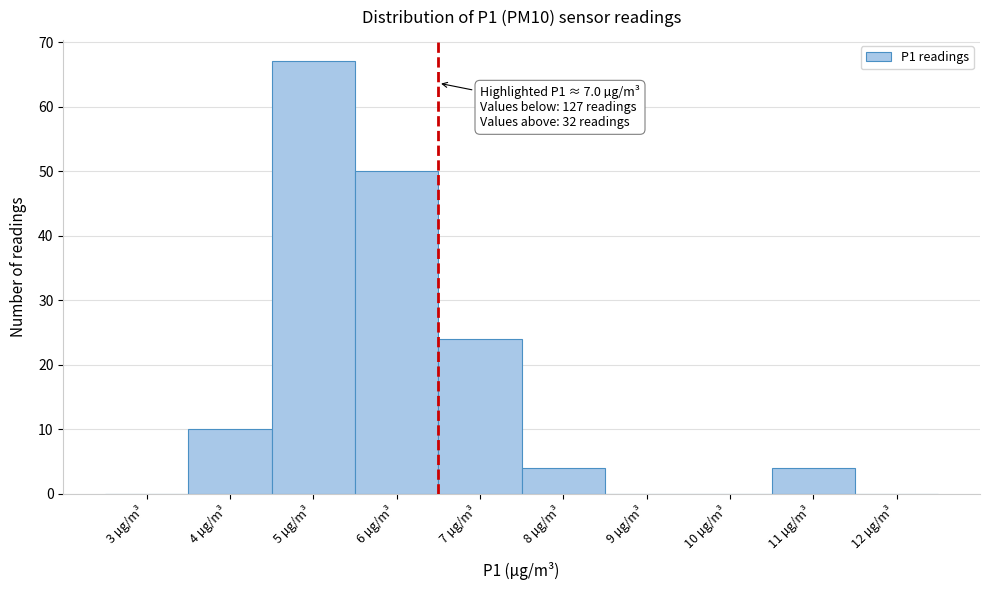

Reading right to left, what are all the values shown in this chart?

12 µg/m³=0	11 µg/m³=4	10 µg/m³=0	9 µg/m³=0	8 µg/m³=4	7 µg/m³=24	6 µg/m³=50	5 µg/m³=67	4 µg/m³=10	3 µg/m³=0